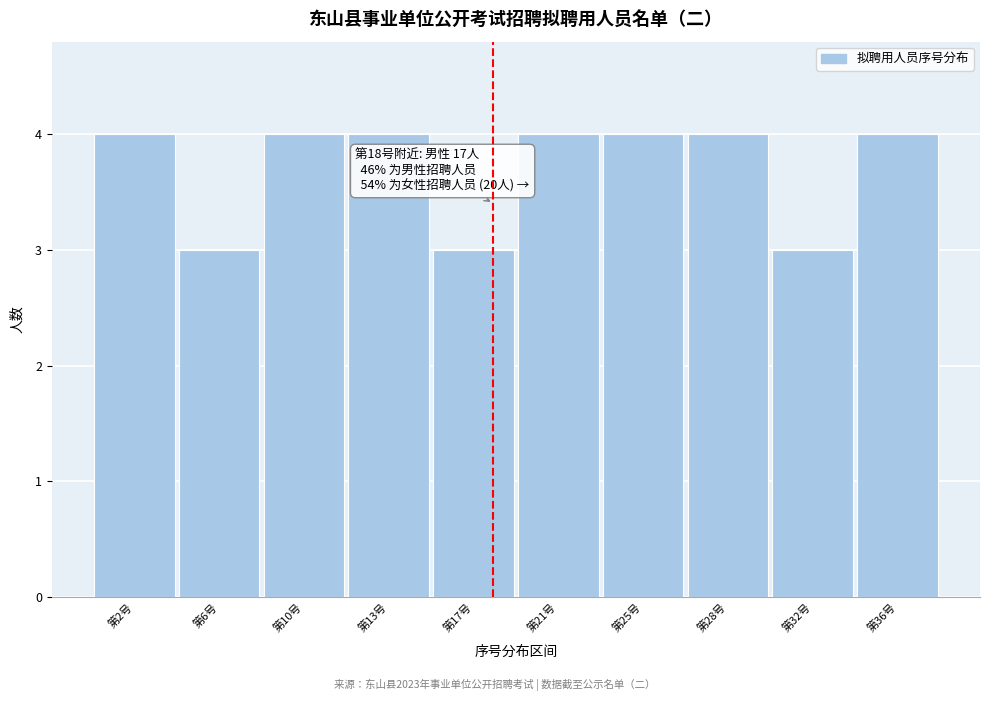

Reading left to right, list all the values displayed in this chart.

4	3	4	4	3	4	4	4	3	4